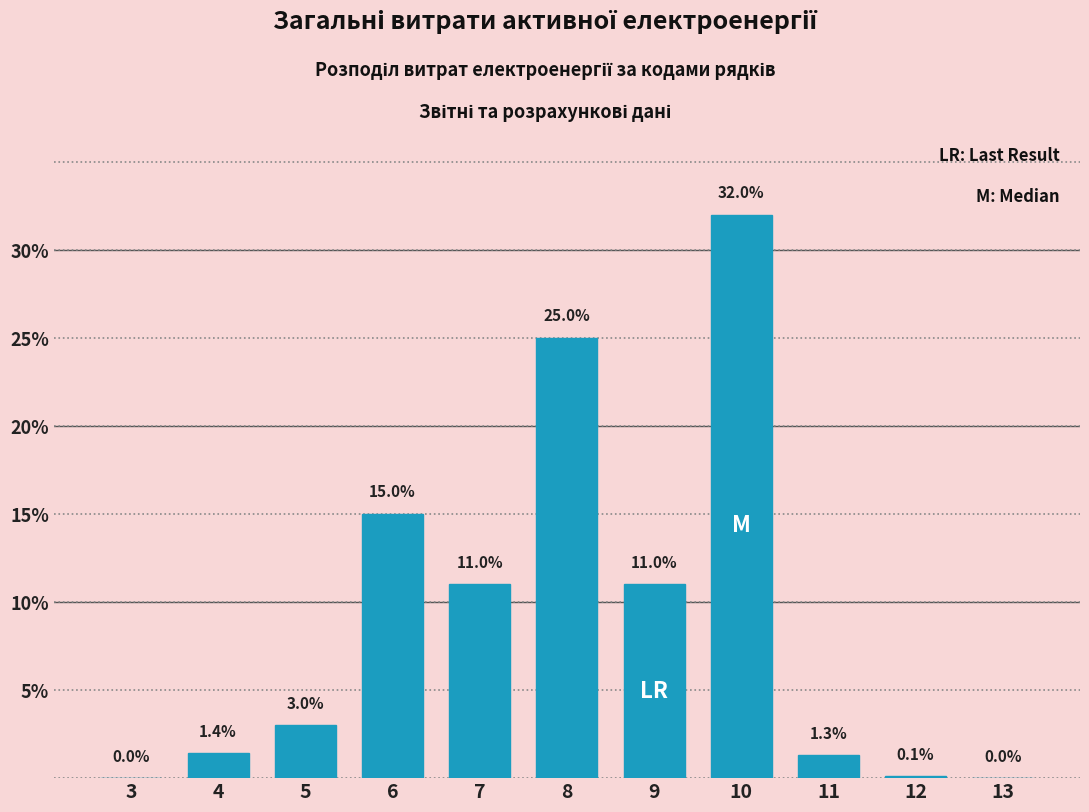

Reading left to right, transcribe all the data shown in this chart.

3=0.0	4=1.4	5=3.0	6=15.0	7=11.0	8=25.0	9=11.0	10=32.0	11=1.3	12=0.1	13=0.0